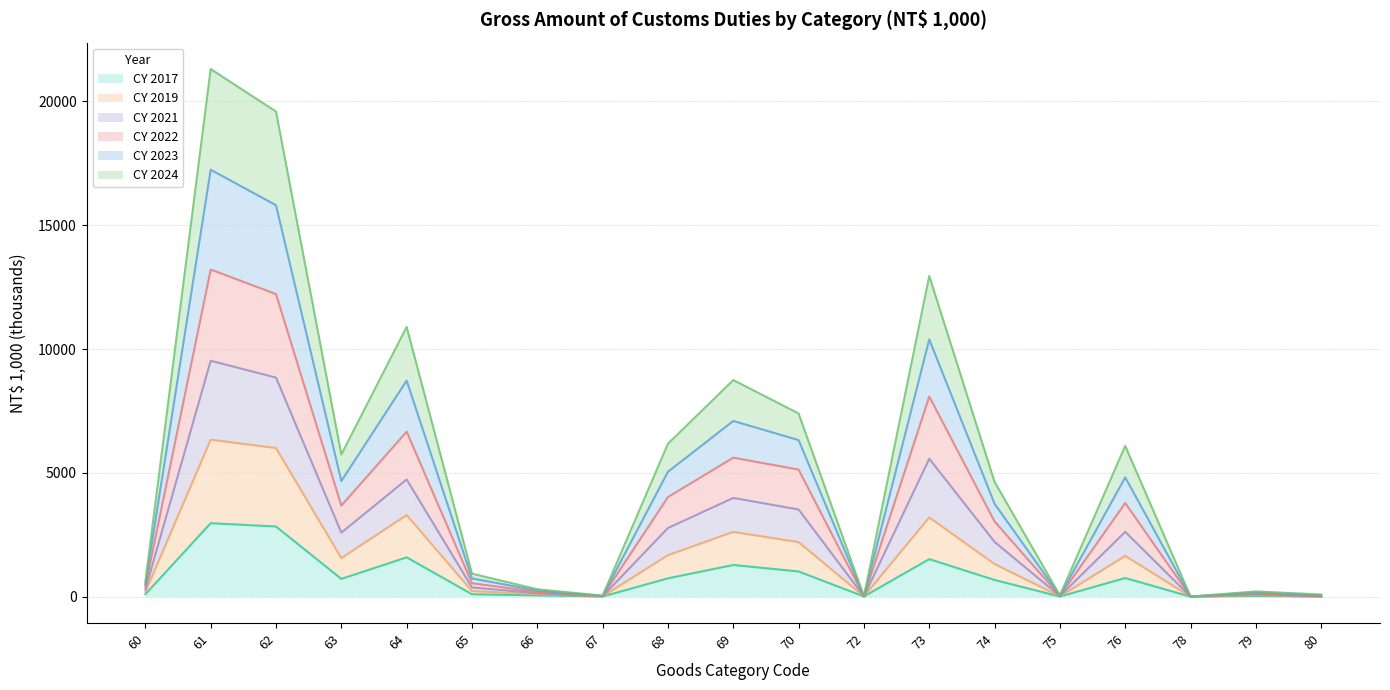

What is the highest value of the CY 2017 series?

2967.9